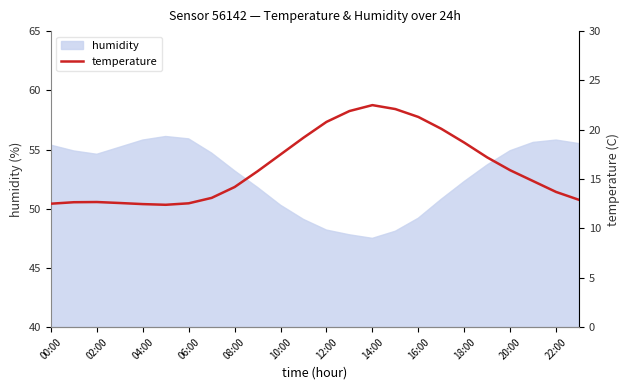

What is the difference between the maximum and second lowest values?

10.0